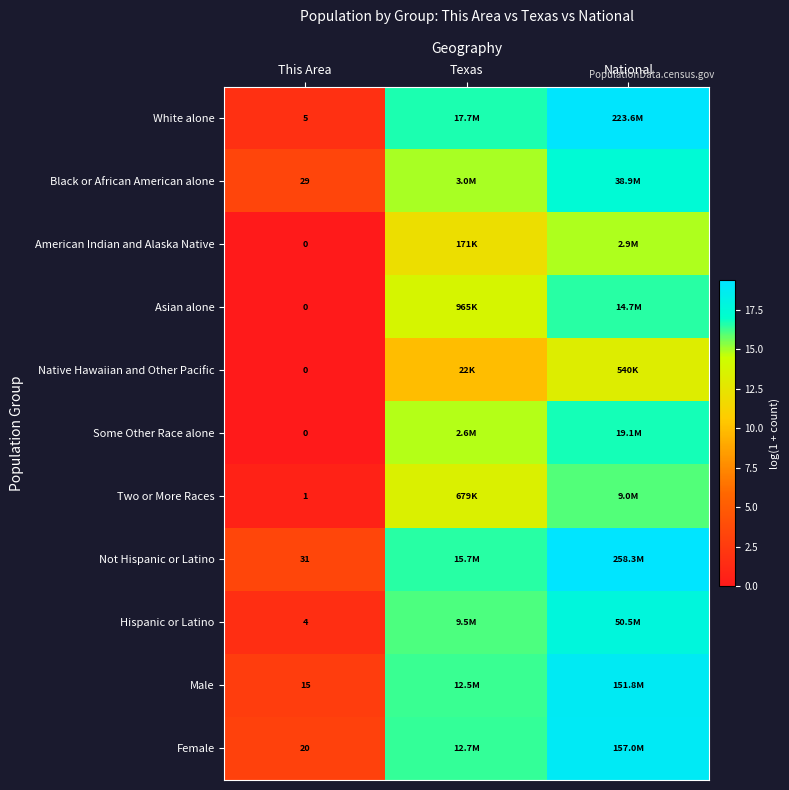

Between Texas and National, which is larger?

National